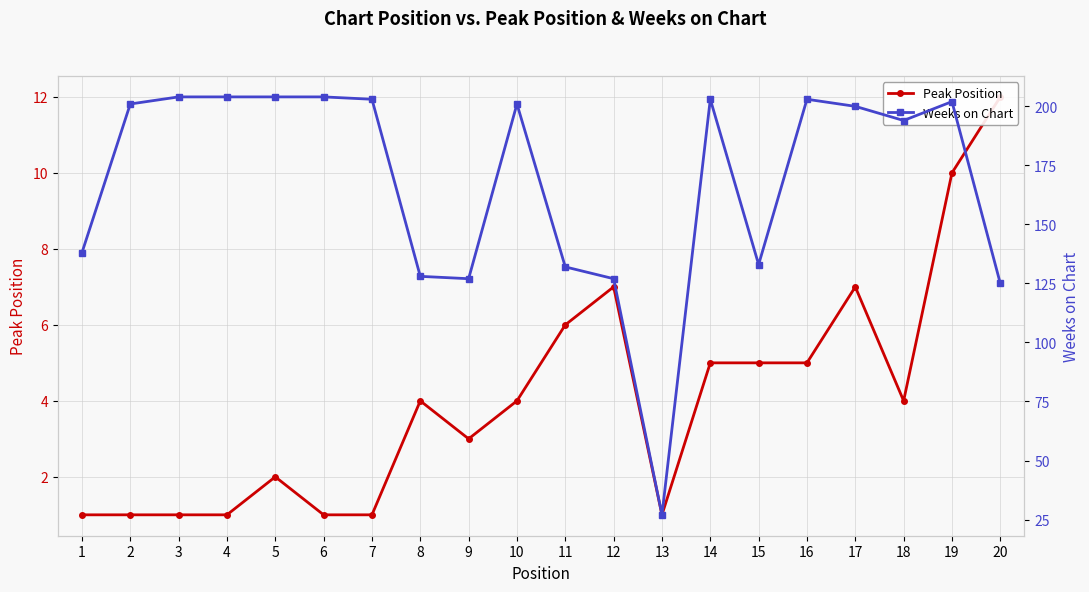

Where is the first local maximum for Peak Position?

5